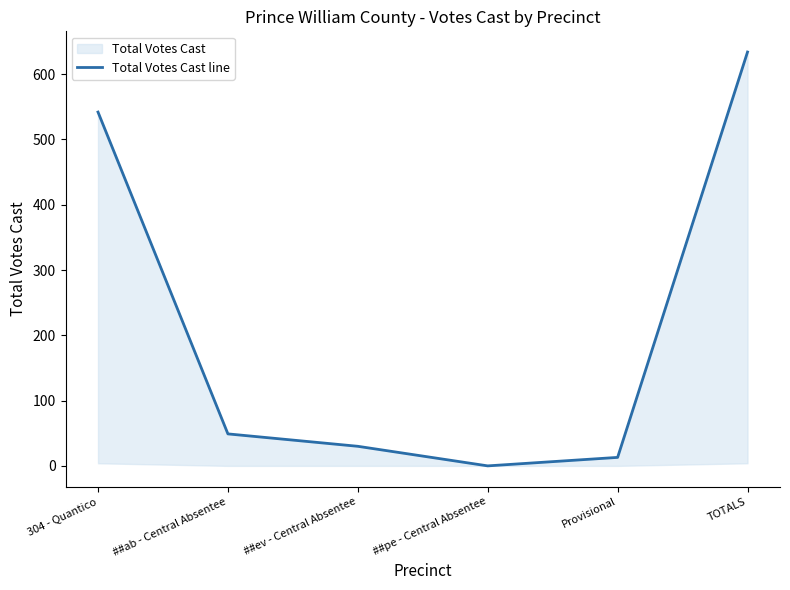

What is the greatest value displayed?

634